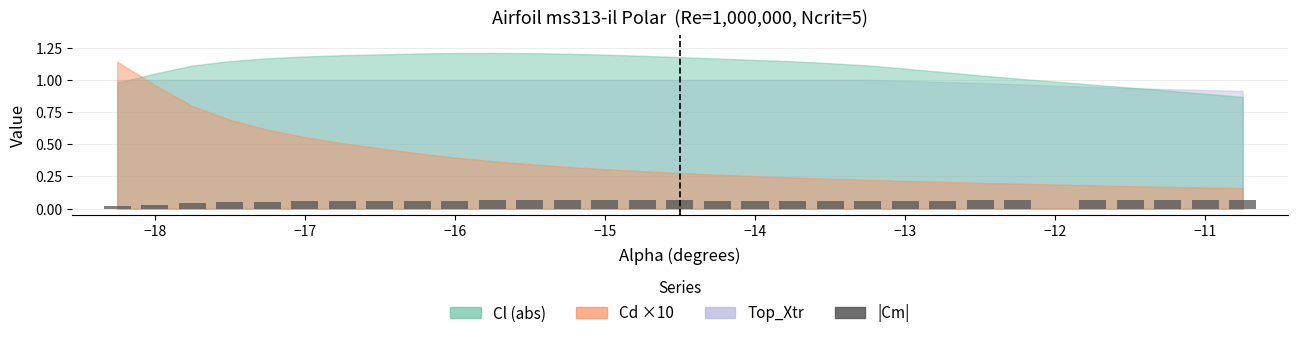

What is the sum of all values?

1.7